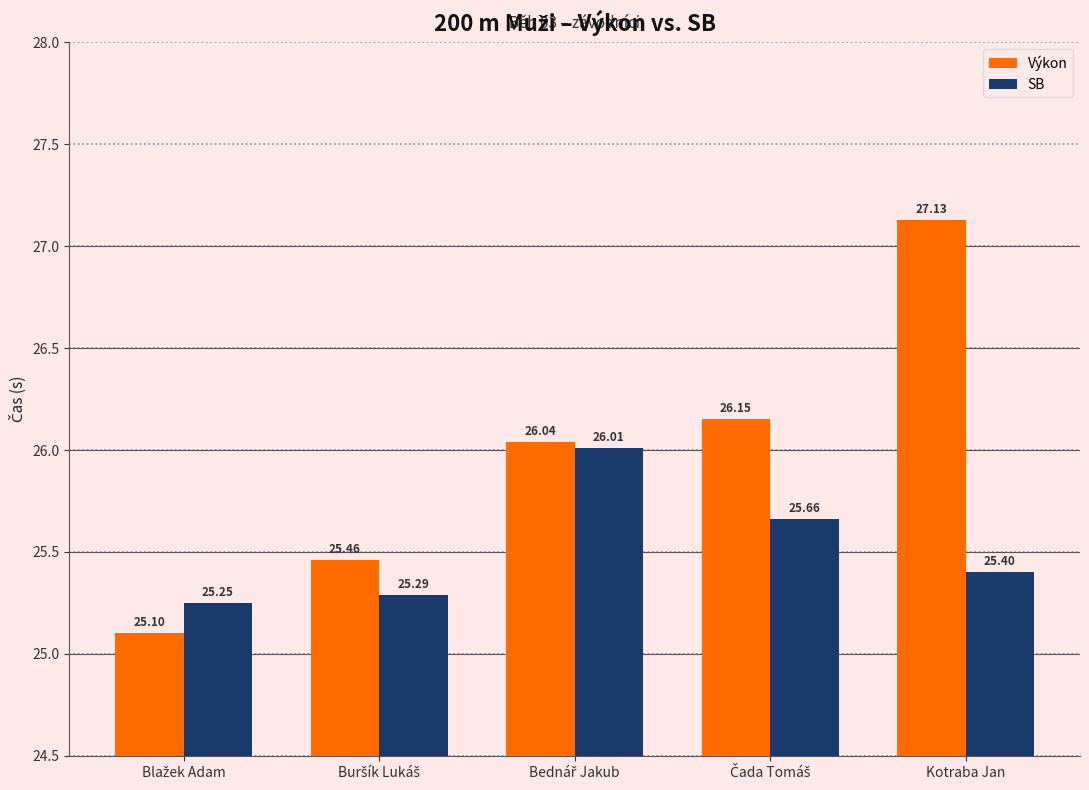

Which series has the largest range (max minus min)?

Výkon